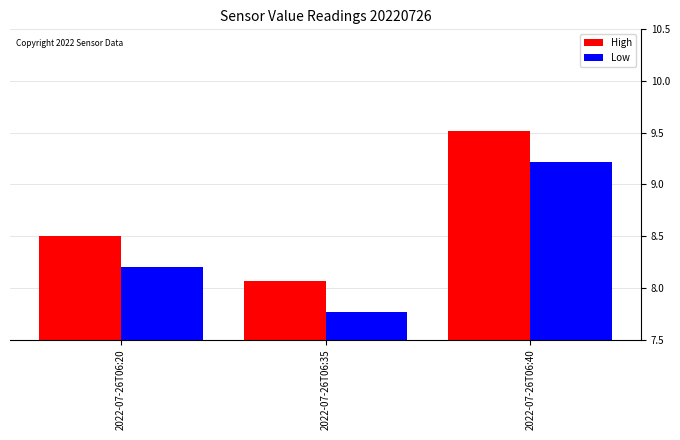

What is the total value across all series at 2022-07-26T06:20?

16.7